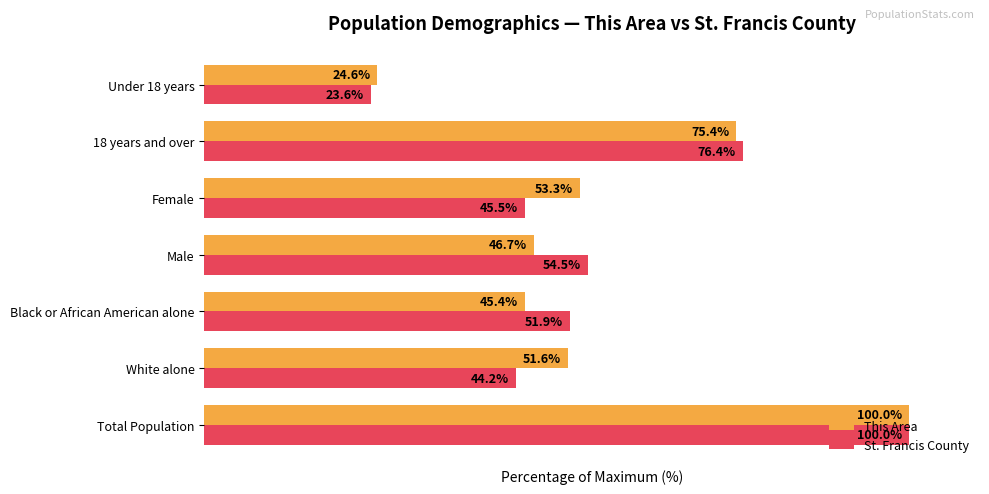

Which series has the largest total across all categories?

This Area